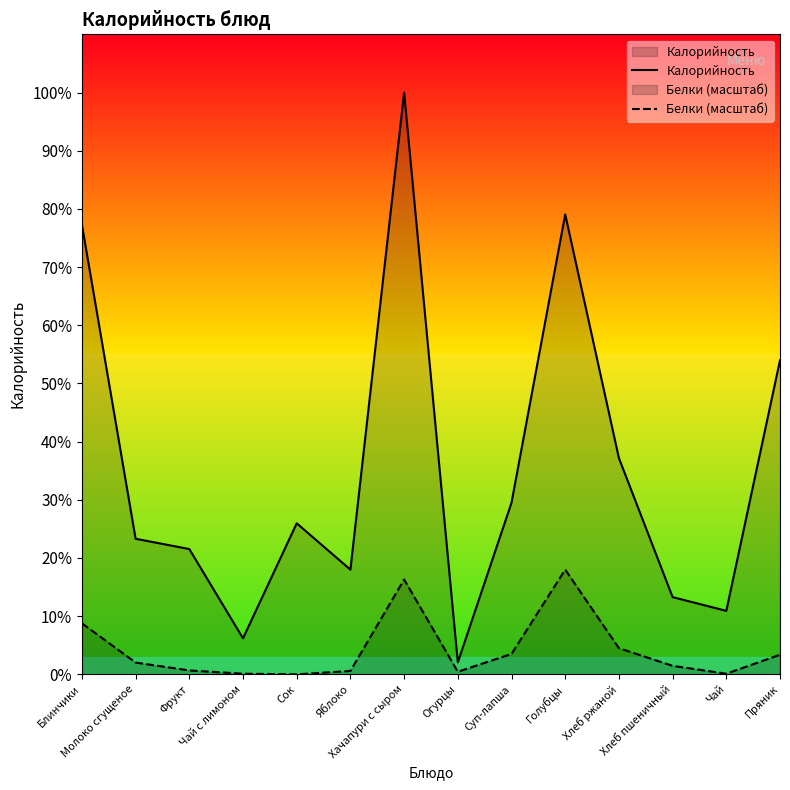

Rank the series at Чай с лимоном from highest to lowest value.

Калорийность, Белки (масштаб)